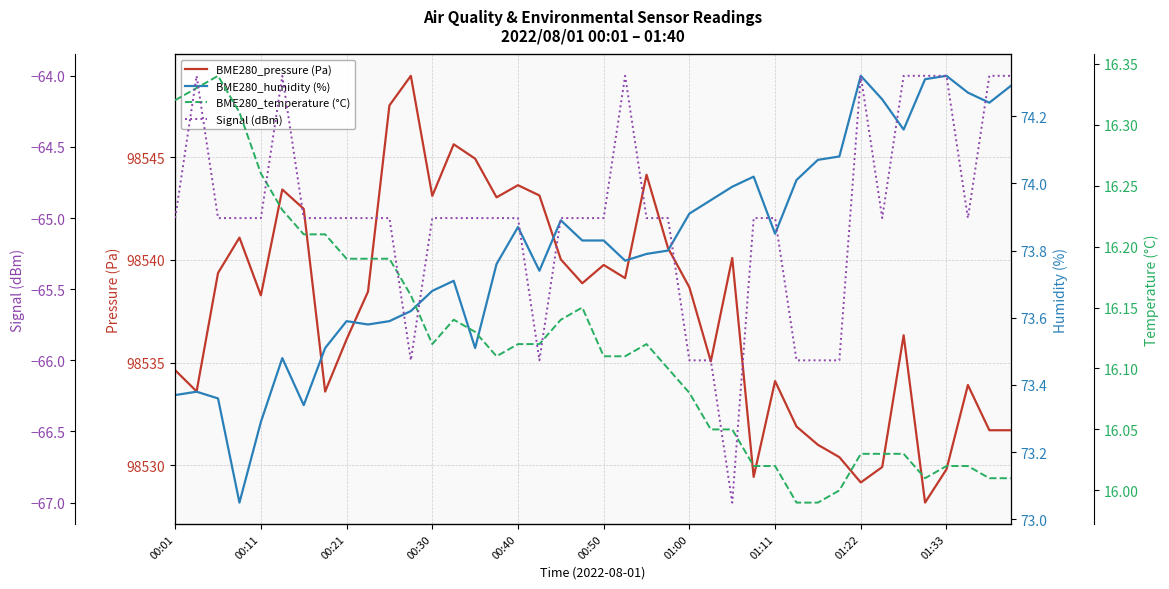

Is it true that BME280_temperature (°C) equals 5.9 at 33?

False